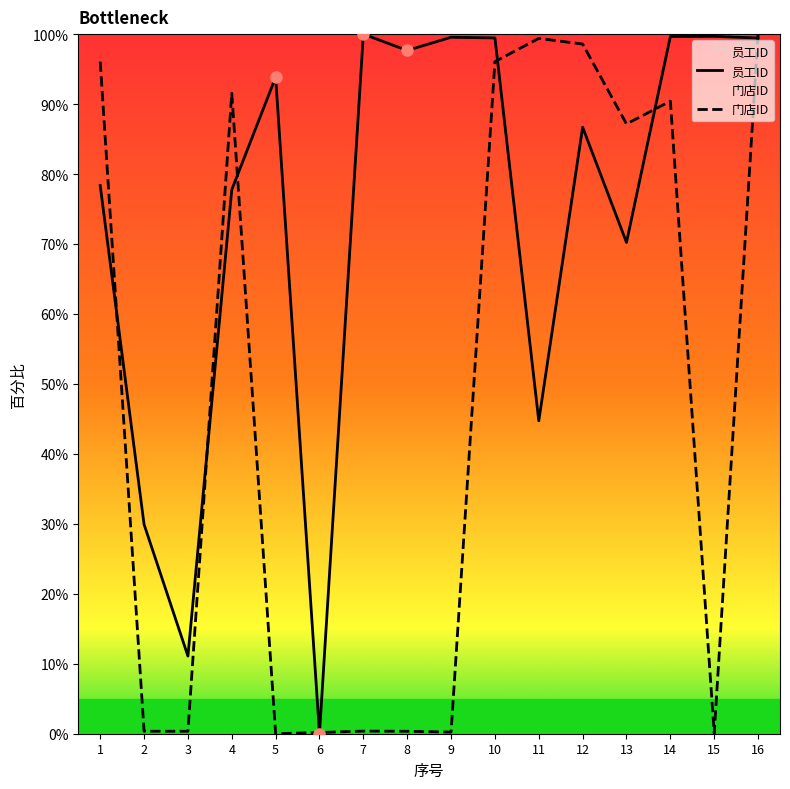

Is this an area chart (filled region under the line)?

No